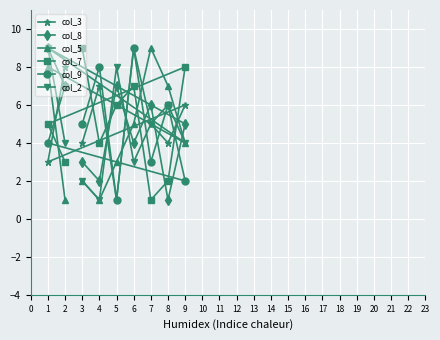

At how many categories does at least one series exceed 8?

4